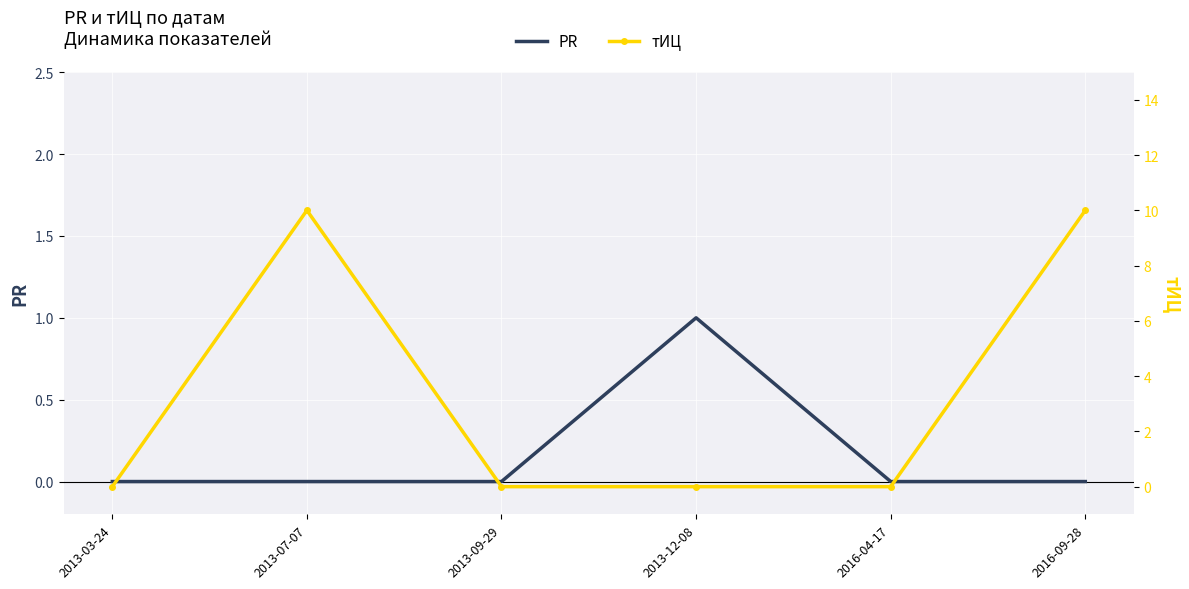

How many тИЦ values are between 0 and 10?

6